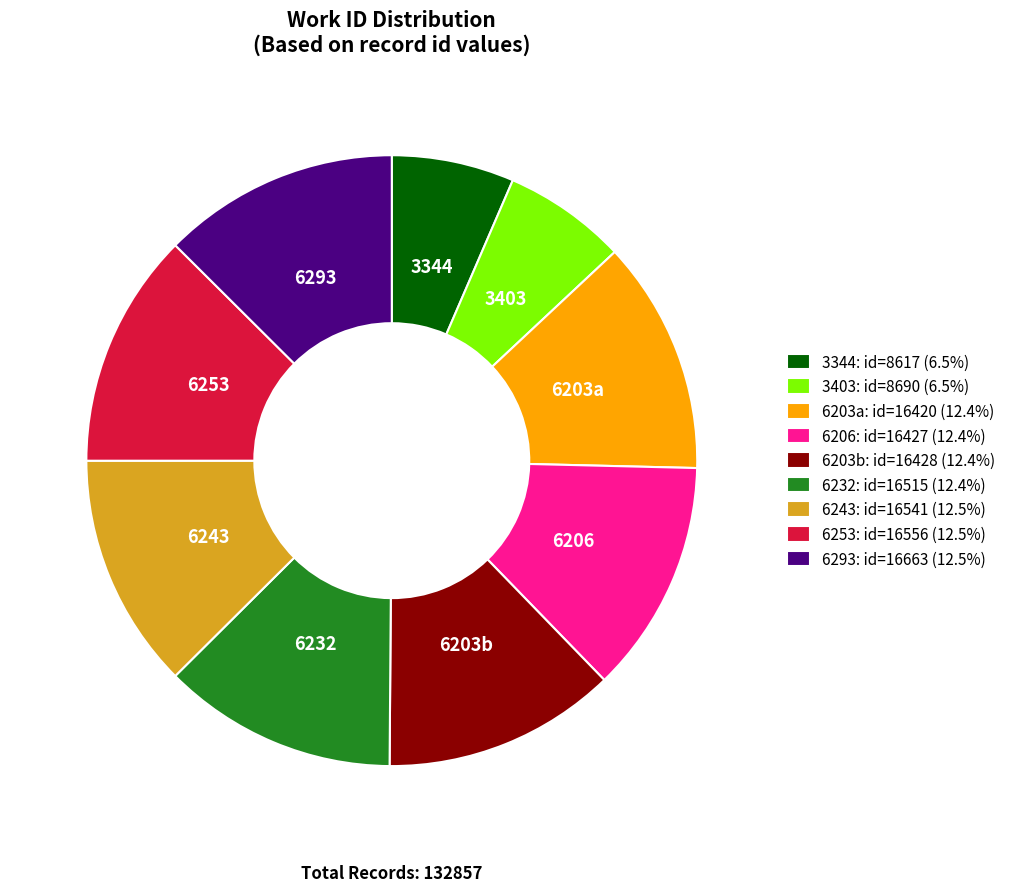

How many slices are in this pie chart?

9